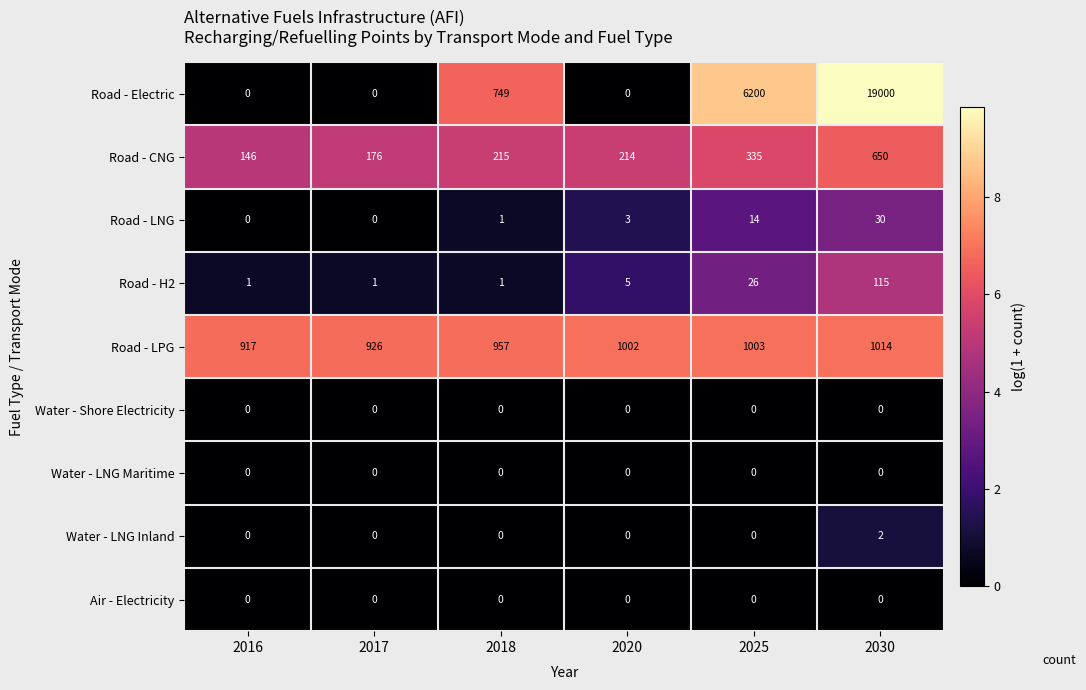

Which label corresponds to the largest value in the chart?

2030